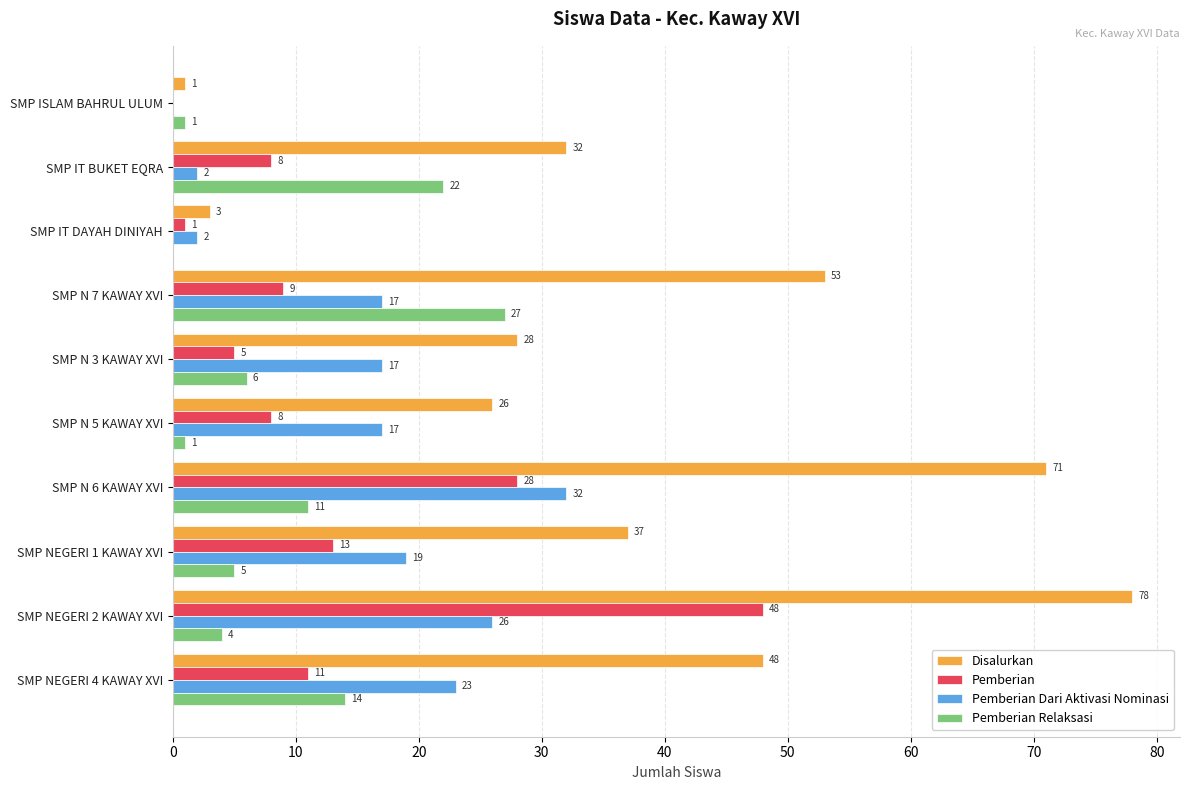

Which series has the largest range (max minus min)?

Disalurkan